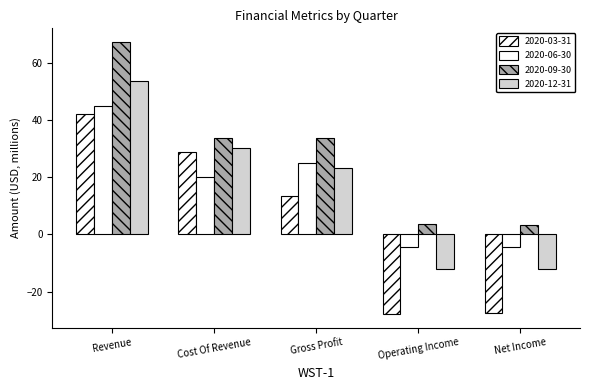

The 2020-09-30 series shows 15.0 at Cost Of Revenue. True or false?

False